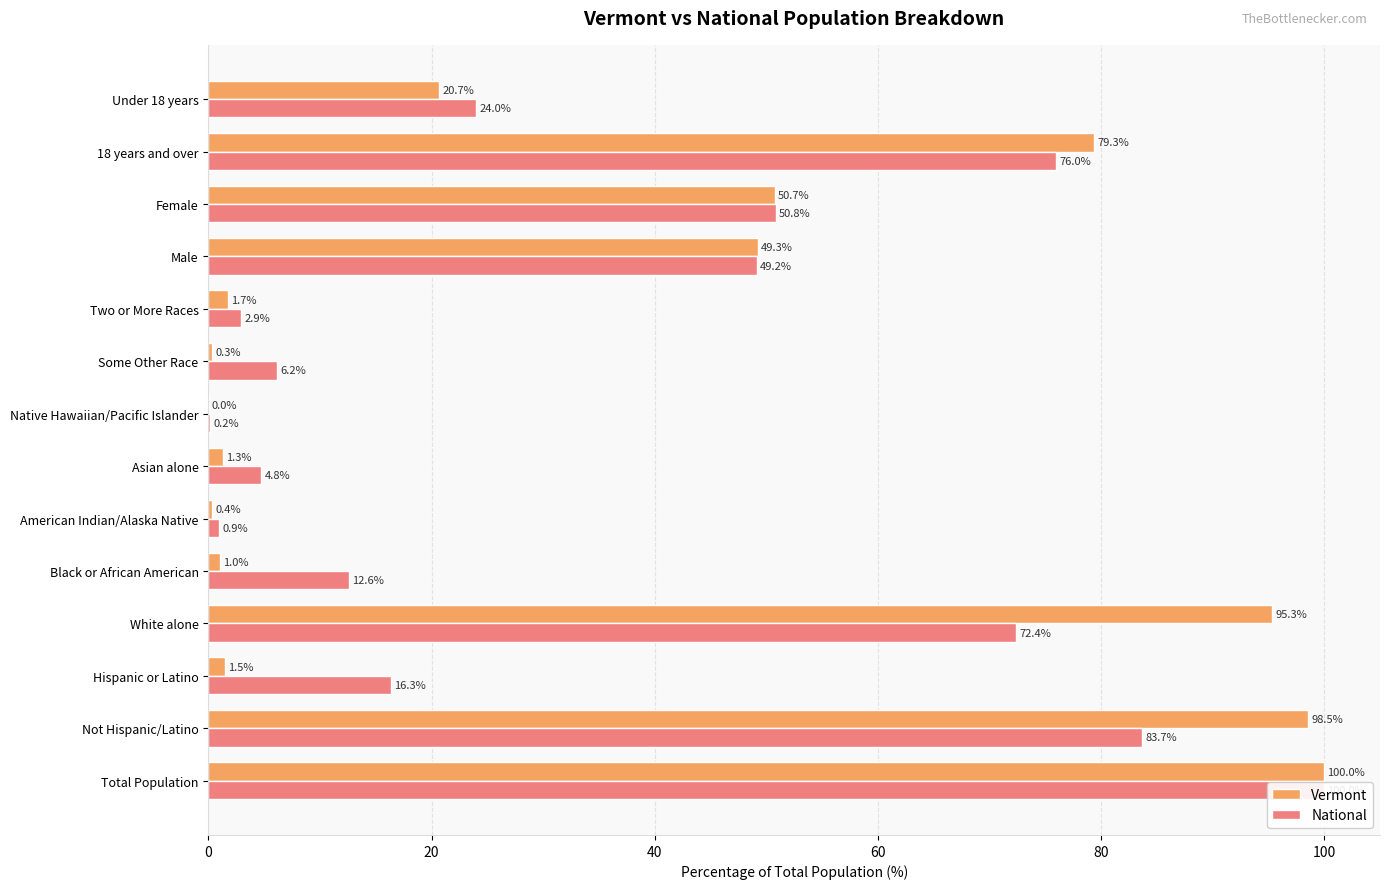

Rank the series at Native Hawaiian/Pacific Islander from highest to lowest value.

National, Vermont